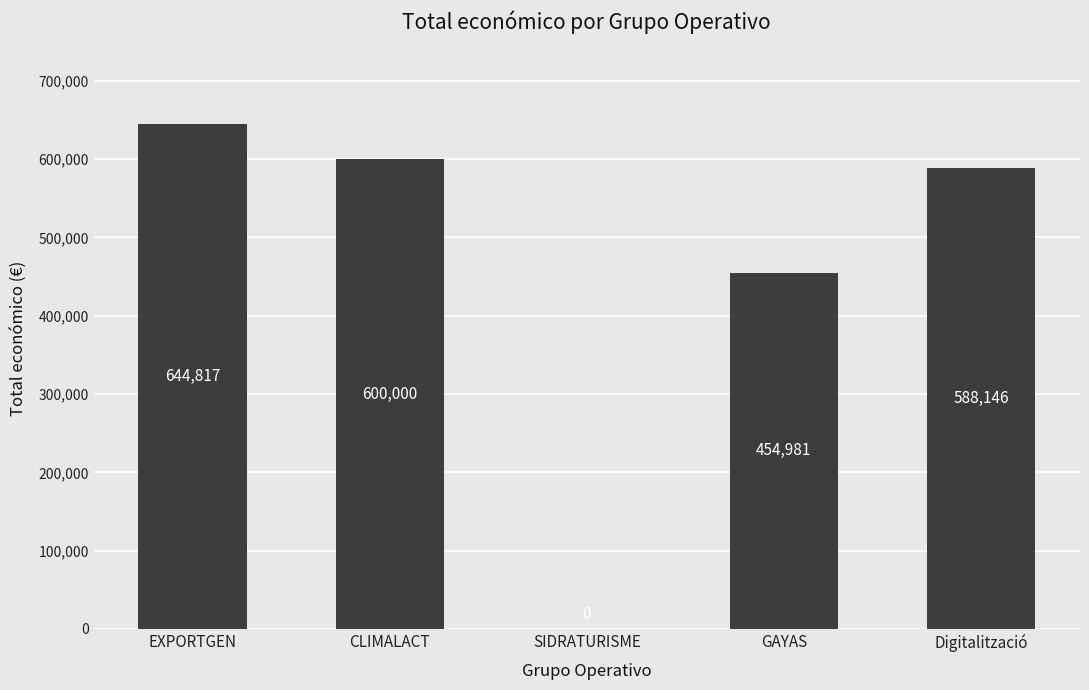

What value does the data have at CLIMALACT, to the nearest 10?

600000